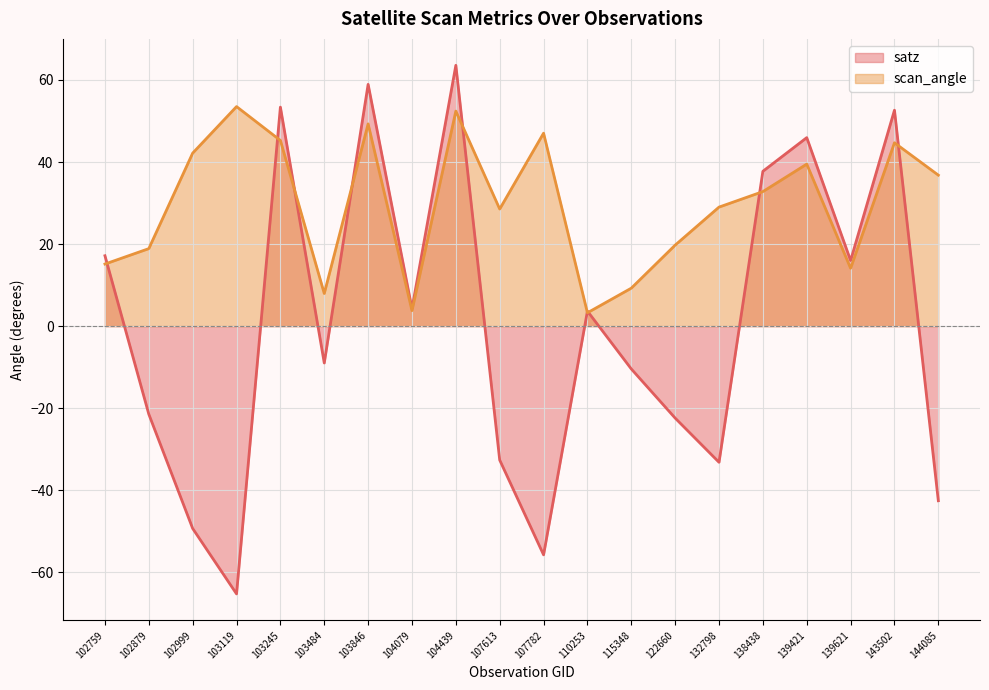

The satz series shows 37.7 at 138438. True or false?

True